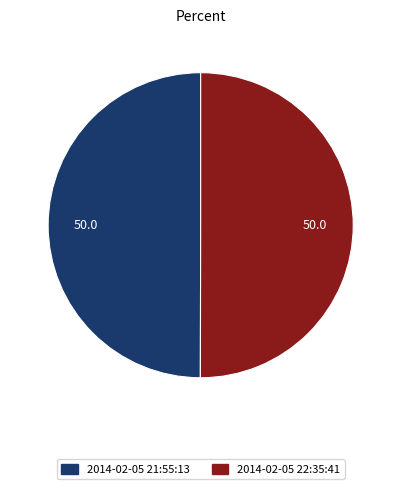

The 2014-02-05 22:35:41 slice represents 50% of the pie. True or false?

True